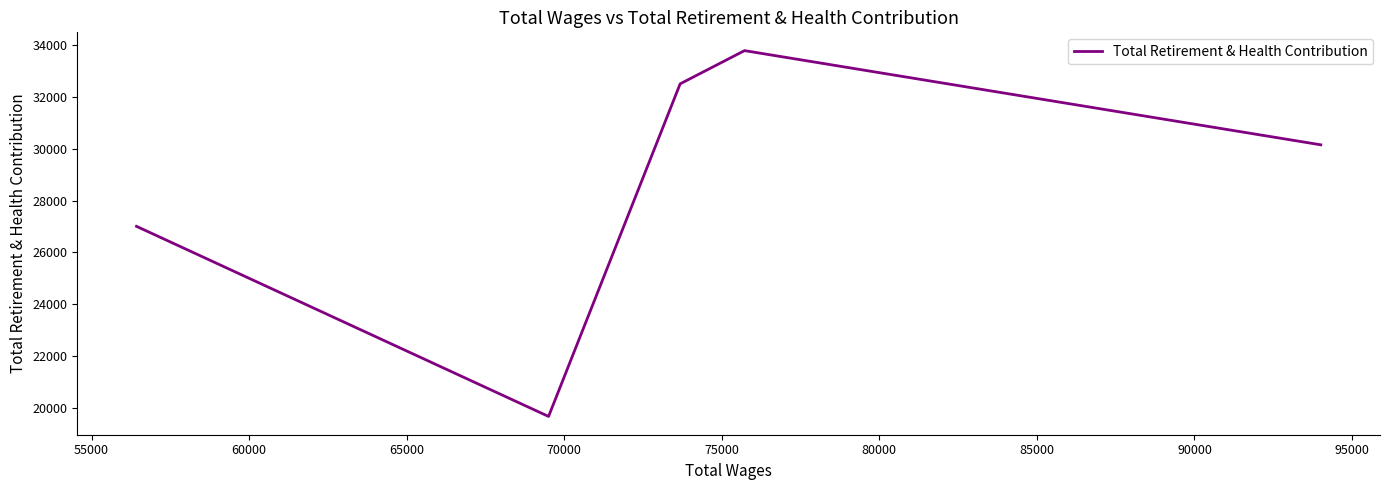

What is the difference between the second highest and second lowest values?

5494